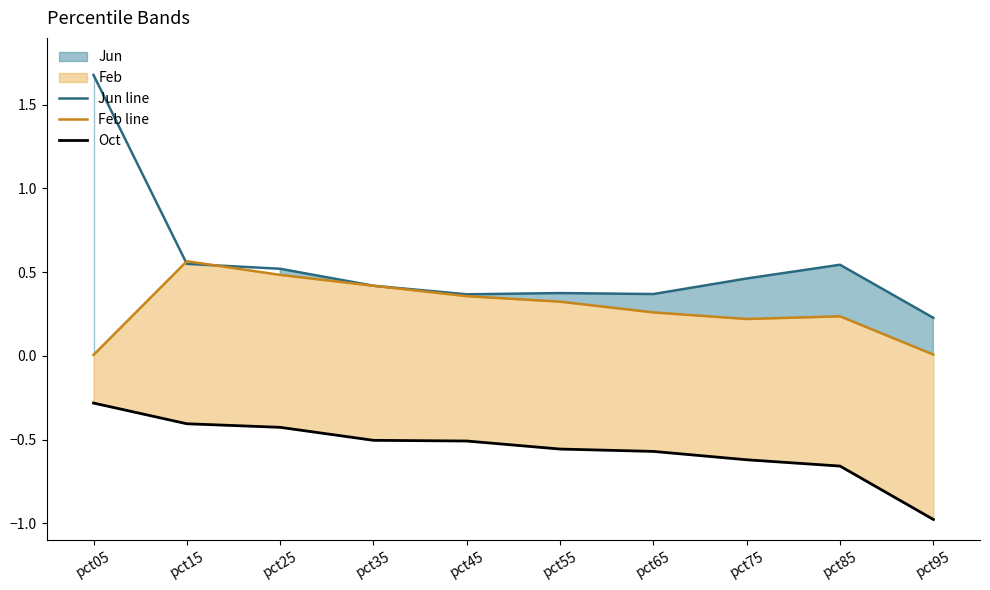

List the series in order of their peak value, lowest first.

Oct, Feb line, Jun line